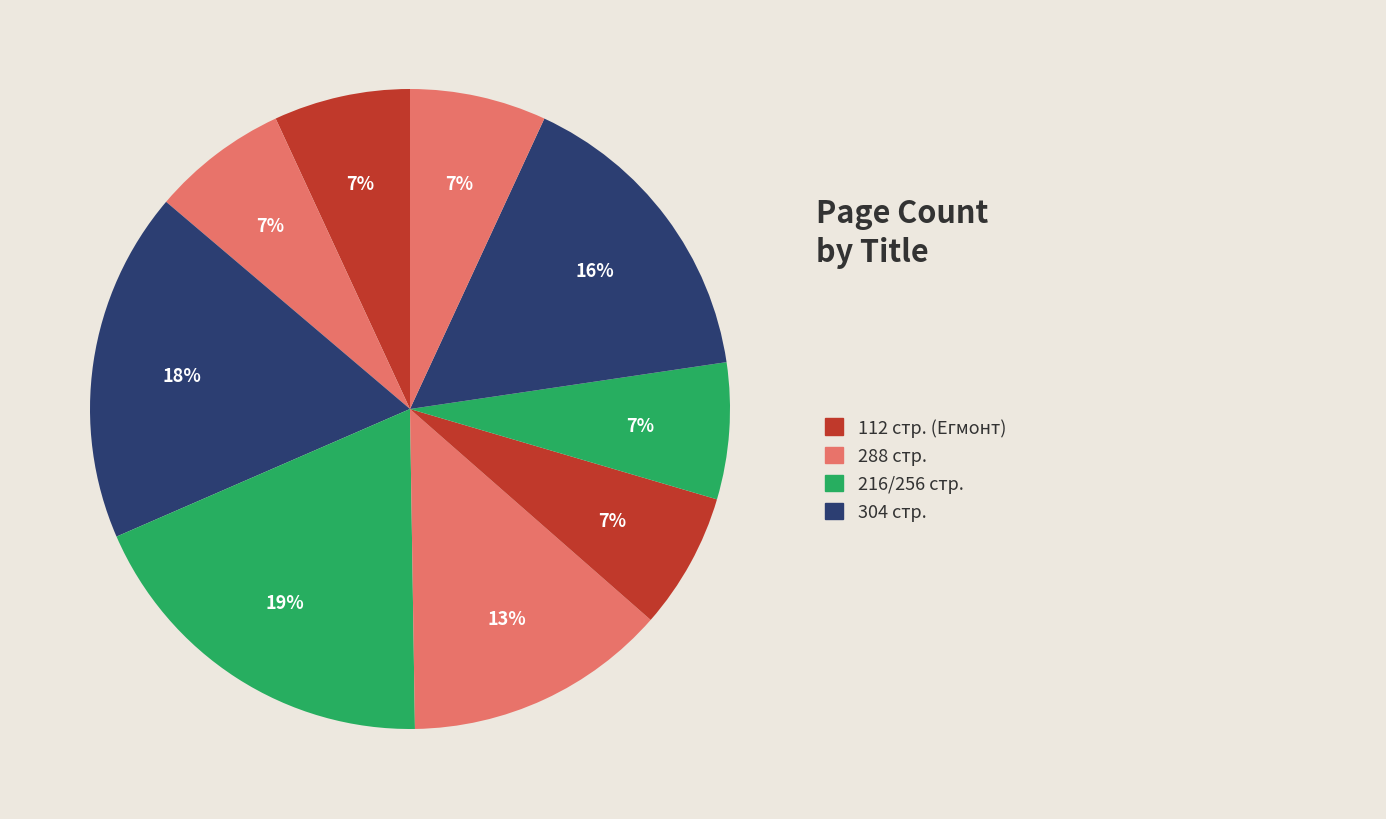

How many segments does this pie chart have?

9